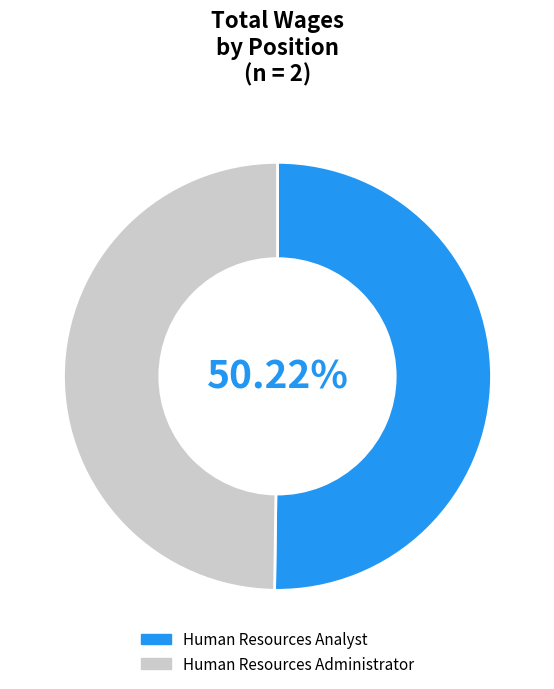

How many slices are in this pie chart?

2